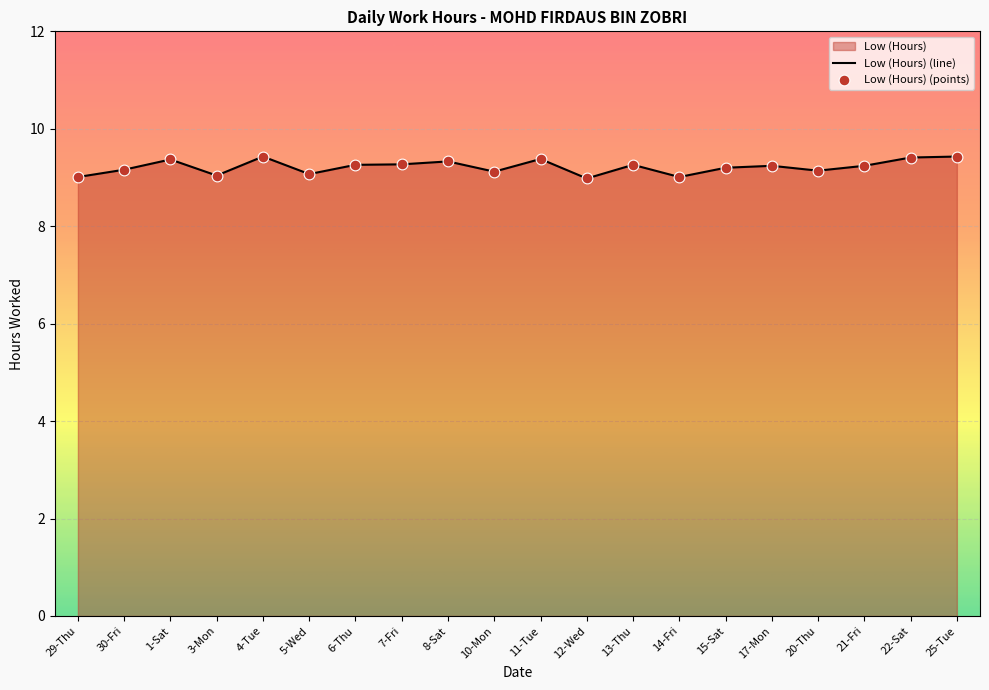

Between 6-Thu and 1-Sat, which is larger?

1-Sat